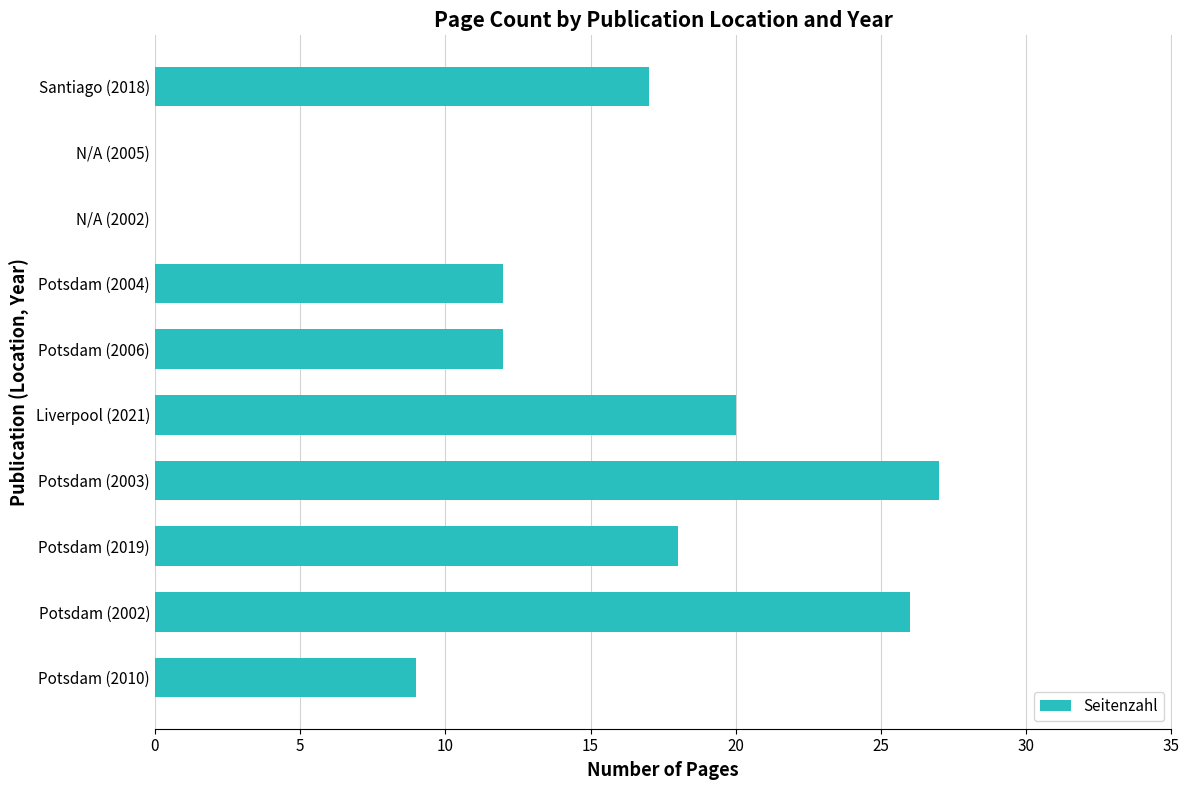

How many distinct data groups are displayed?

1